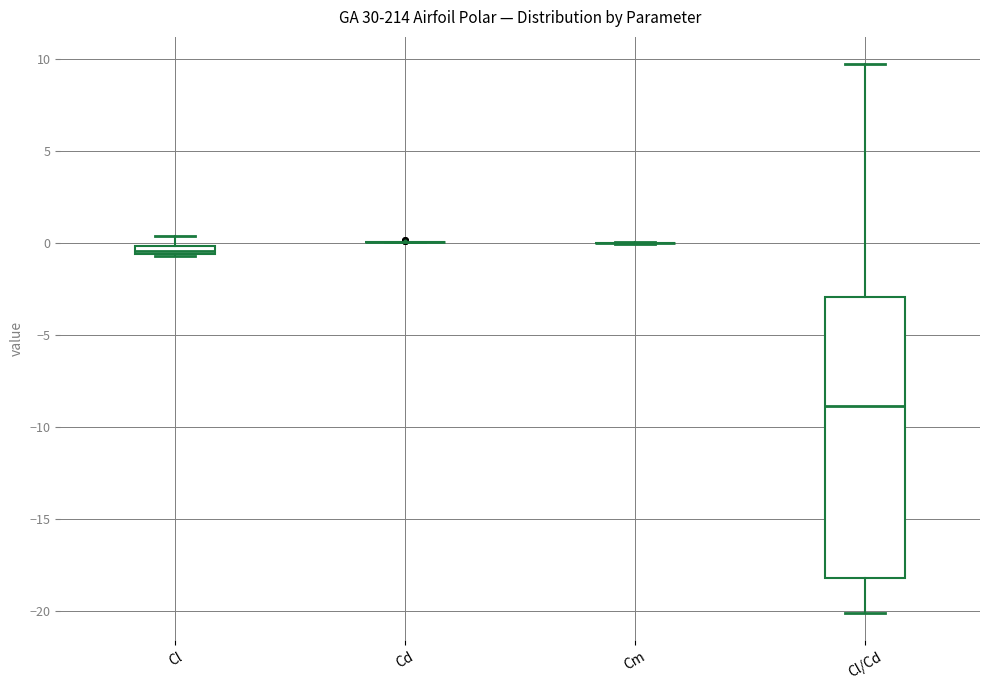

Which box is the tallest, from its lower edge to its upper edge?

Cl/Cd